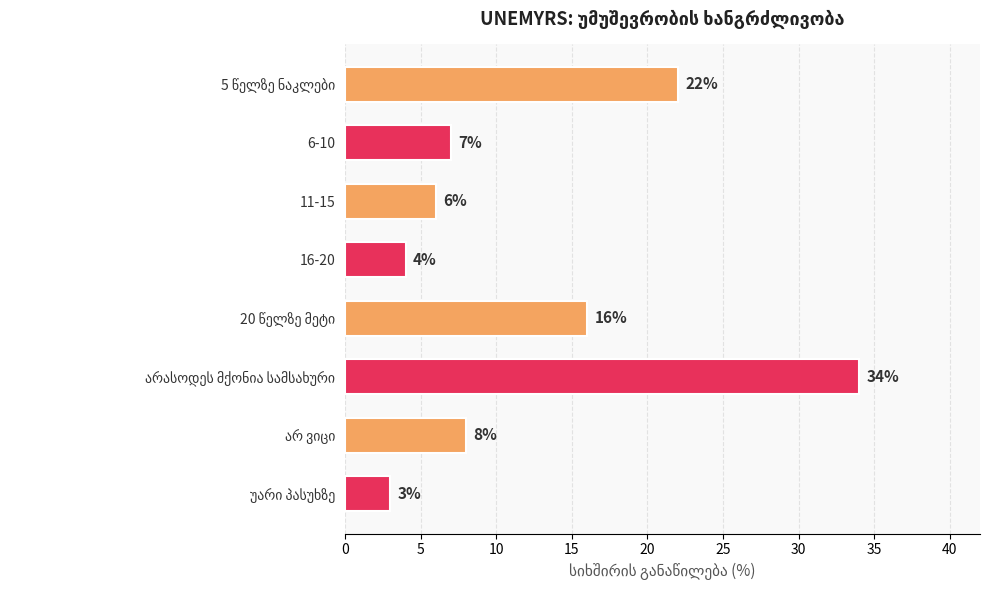

What is the label of the 6th bar from the bottom?

11-15